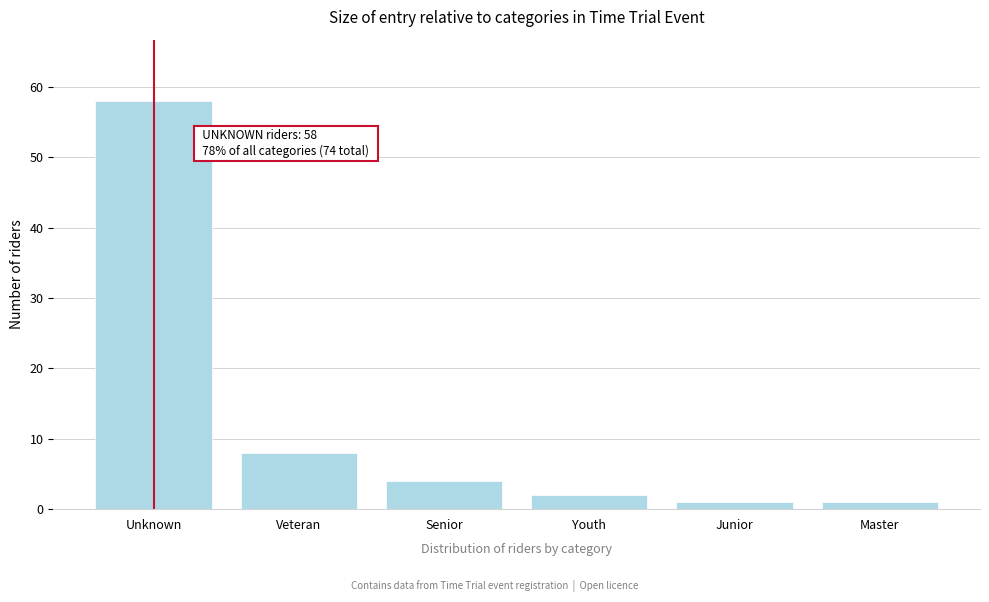

Reading right to left, list all the values displayed in this chart.

1	1	2	4	8	58